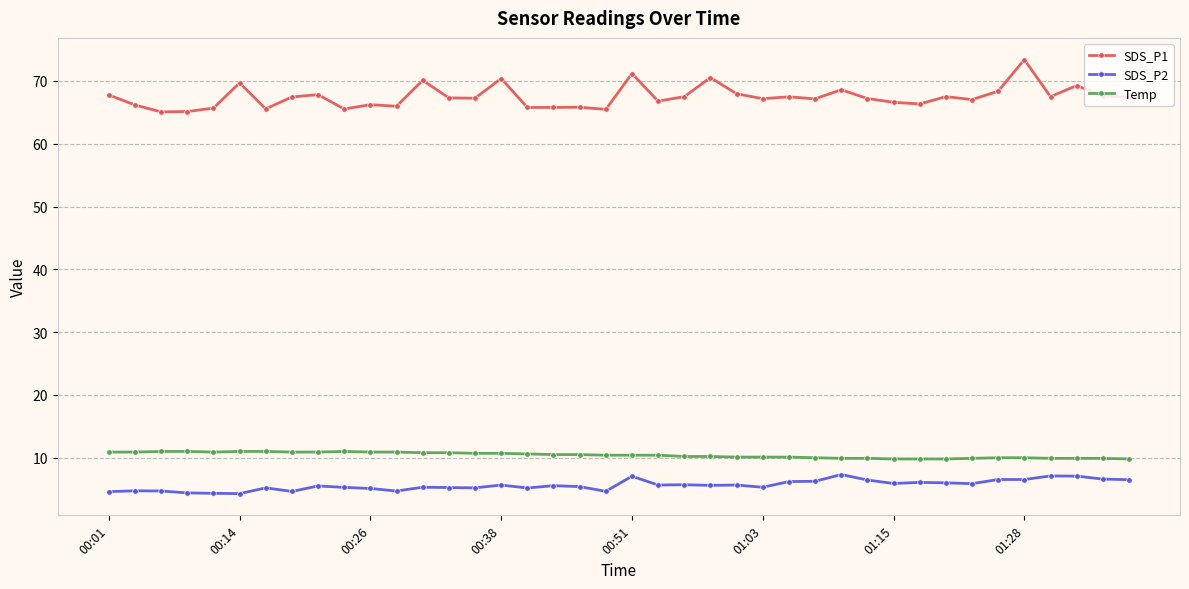

Which series has the largest total across all categories?

SDS_P1